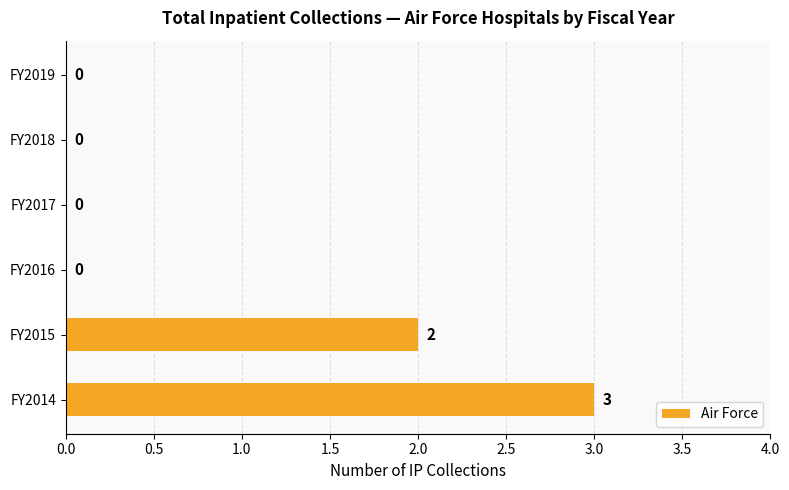

True or false: the data shows 1 at FY2019.

False